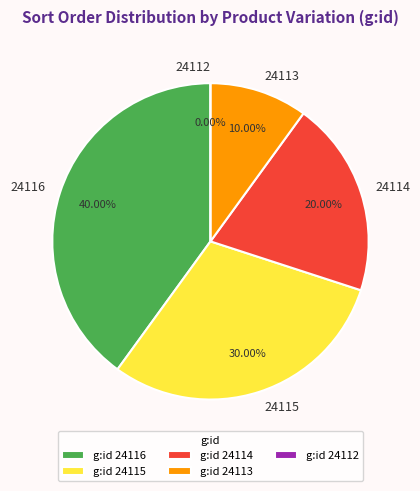

How many slices are in this pie chart?

5